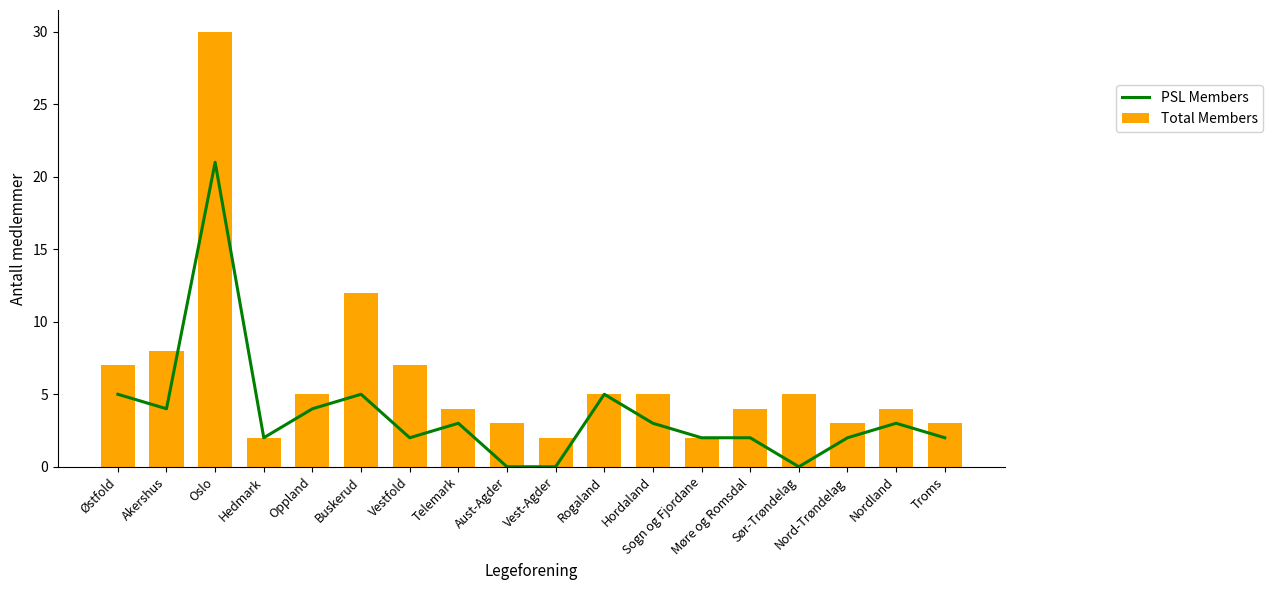

Which series changed the most between Vestfold and Rogaland?

PSL Members